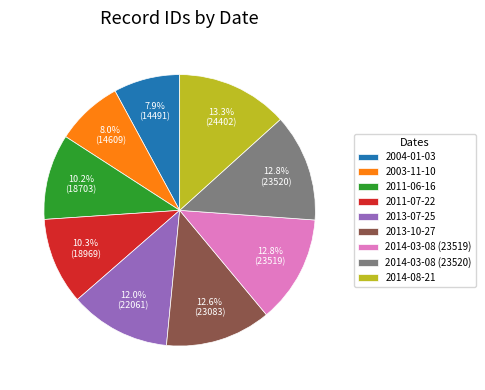

To the nearest percent, what is the difference between the largest and smallest slice percentages?

5%